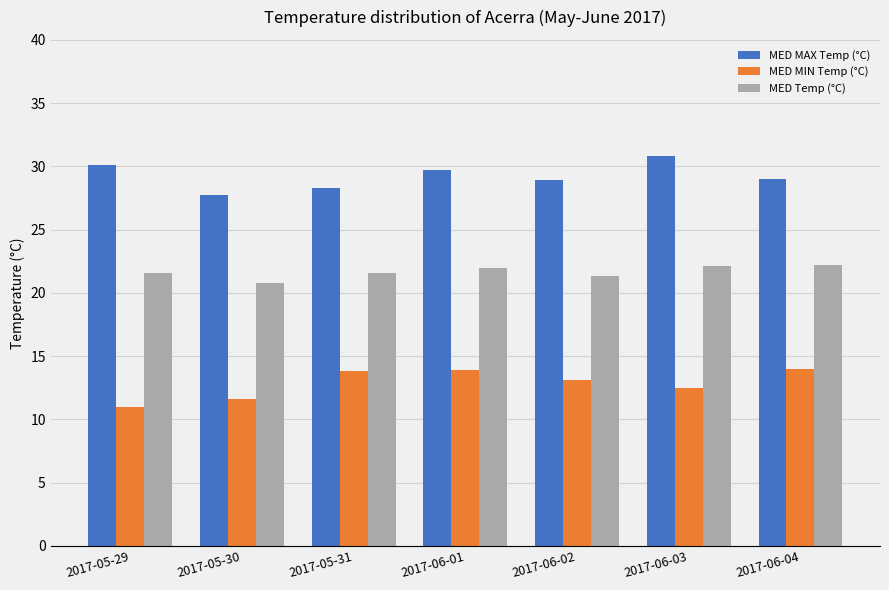

What is the sum of the MED MAX Temp (°C) values at 2017-05-31 and 2017-05-29?

58.4